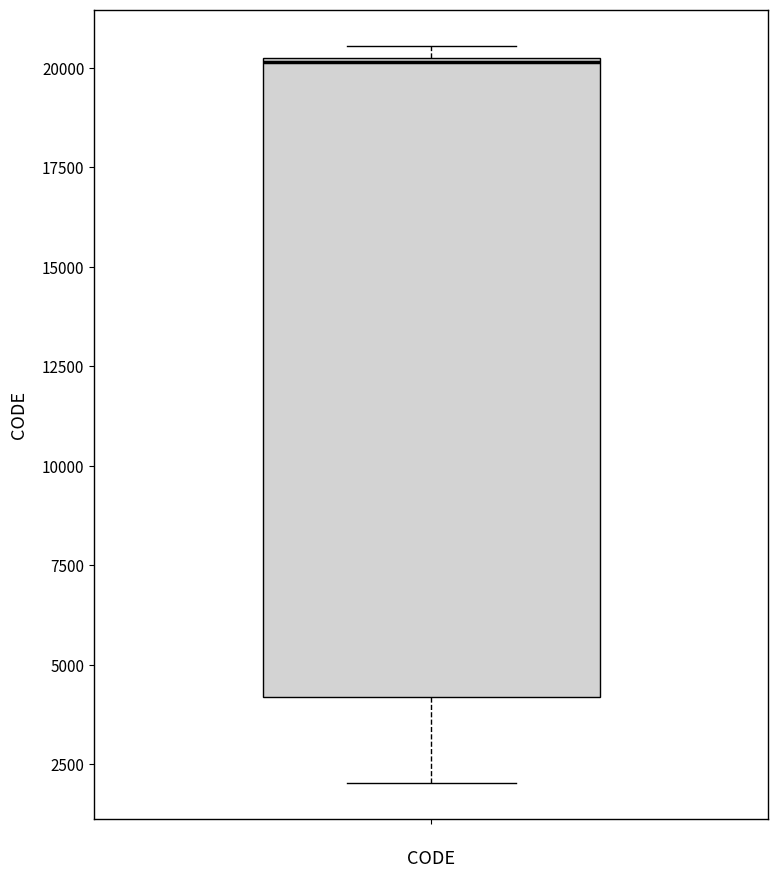

Transcribe this box plot: give where the median line is, the range the box spans, and where the two whiskers end, as read against the y-axis. The values are not printed on the chart, so give them approximately, as read against the axis.

median 20000, box 4000 to 20500, whiskers 2000 to 20500 (just above the box's upper edge)